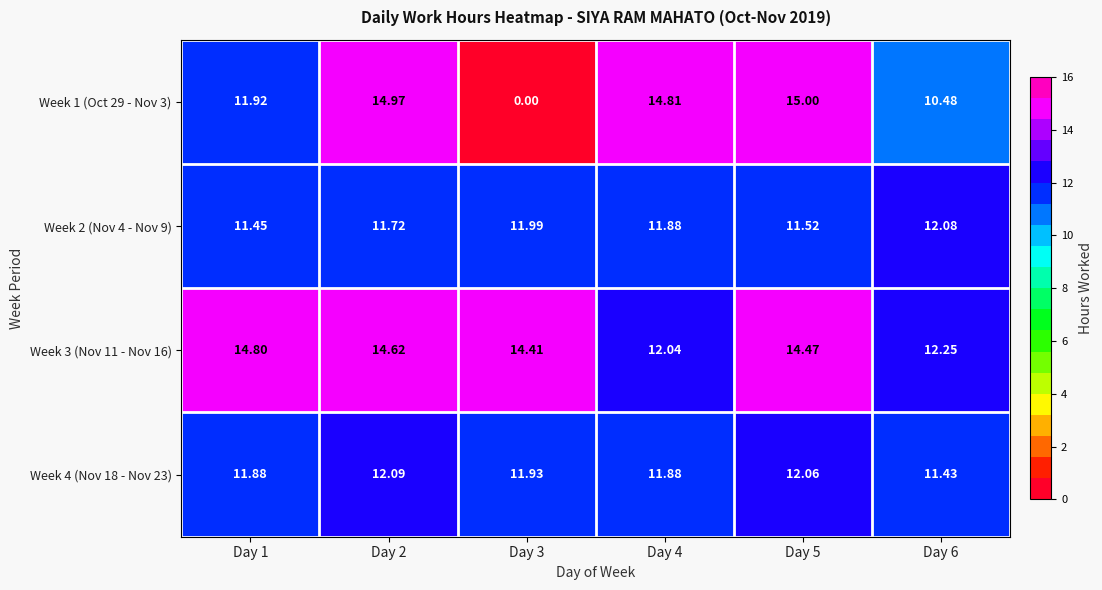

Rank the series at Day 6 from highest to lowest value.

Week 3 (Nov 11 - Nov 16), Week 2 (Nov 4 - Nov 9), Week 4 (Nov 18 - Nov 23), Week 1 (Oct 29 - Nov 3)